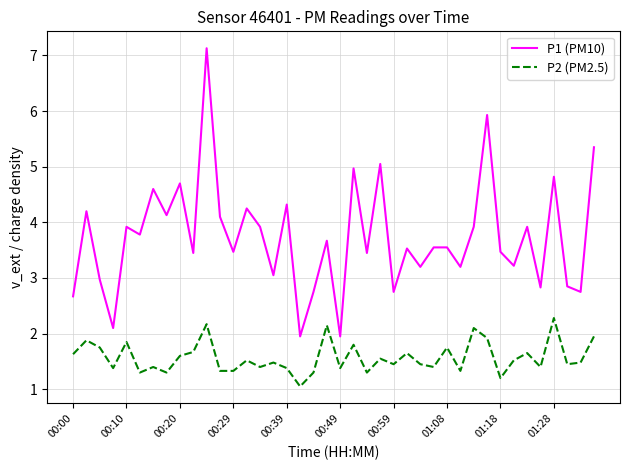

Which series has the largest range (max minus min)?

P1 (PM10)